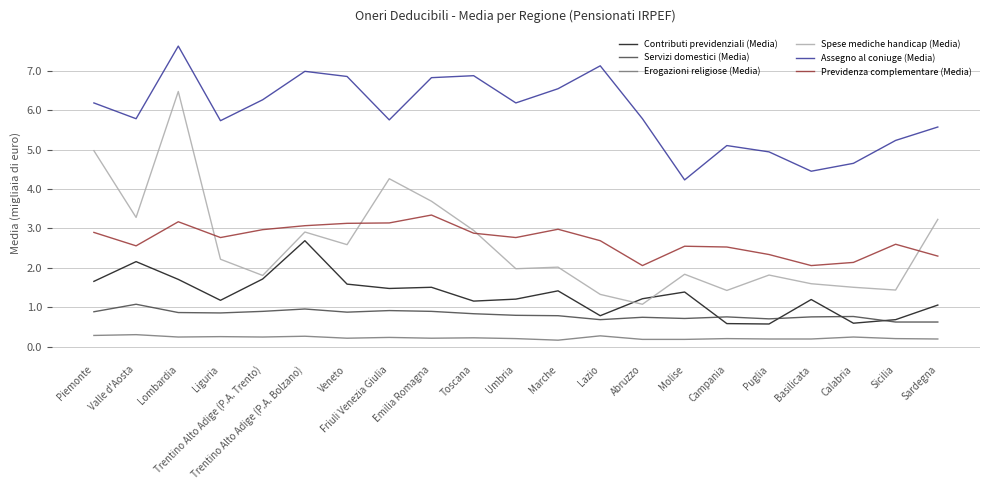

What is the difference between the highest and lowest values at Abruzzo?

5.6